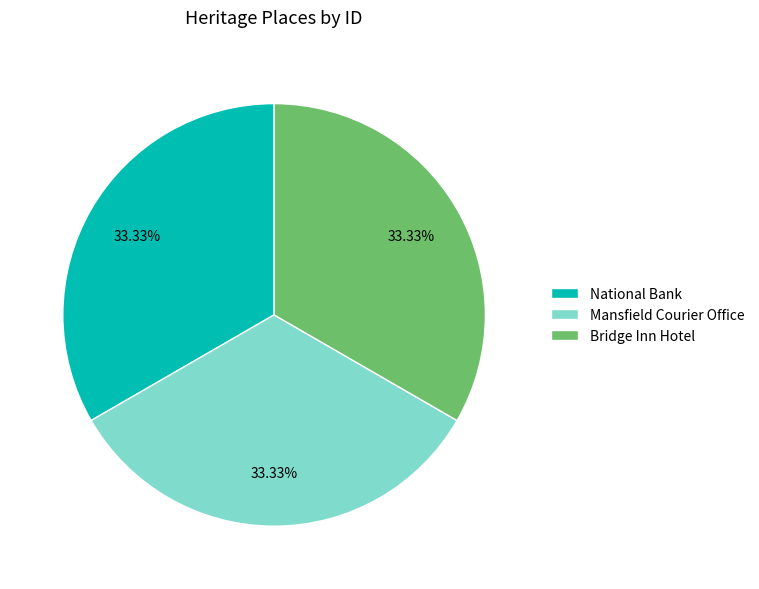

What percentage is the Mansfield Courier Office slice, to the nearest percent?

33%